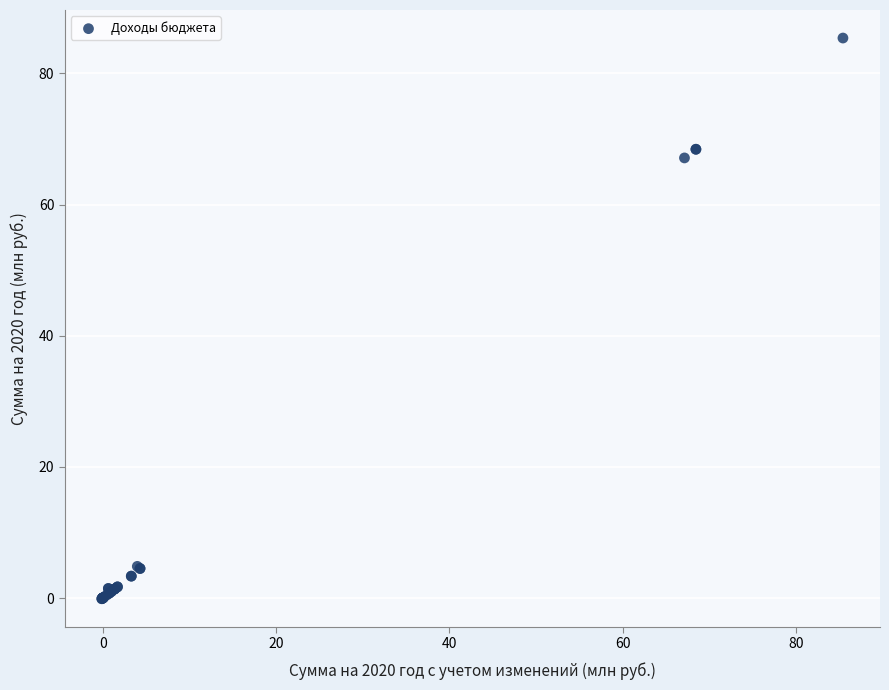

What Y value in the scatter plot is closest to 42?

67.1